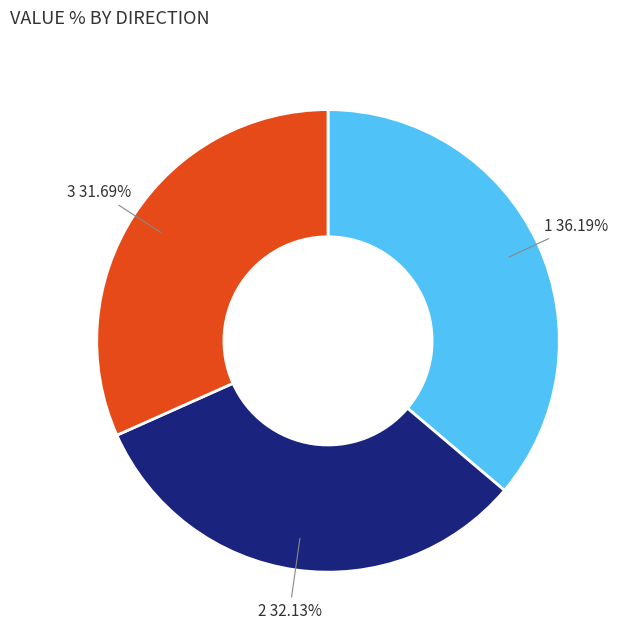

To the nearest percent, what percentage of the pie is 3?

32%